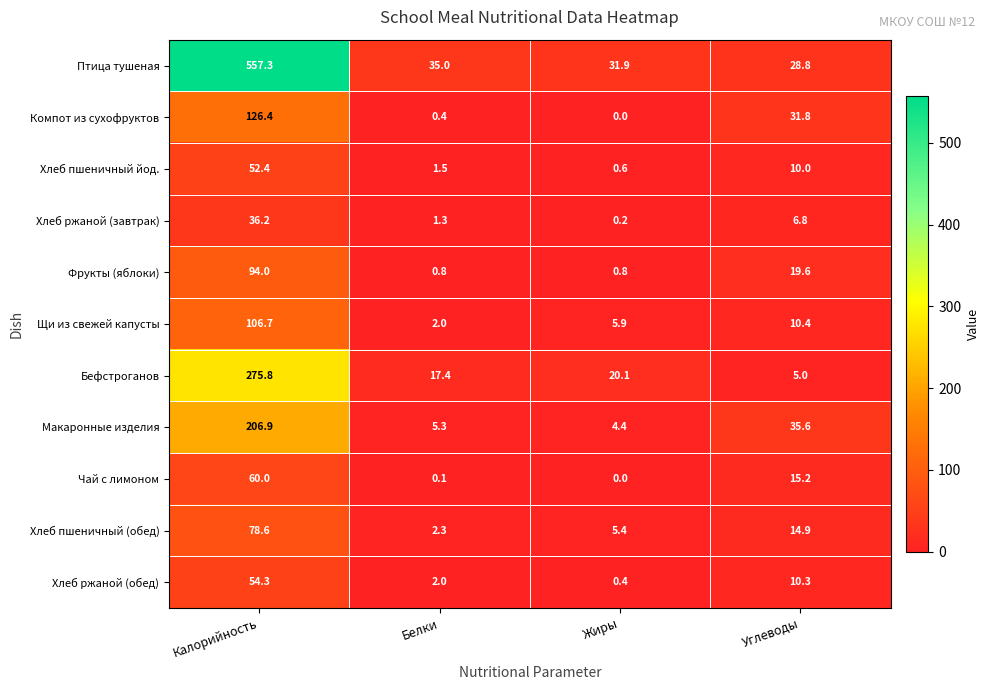

How many categories are shown in the chart?

4